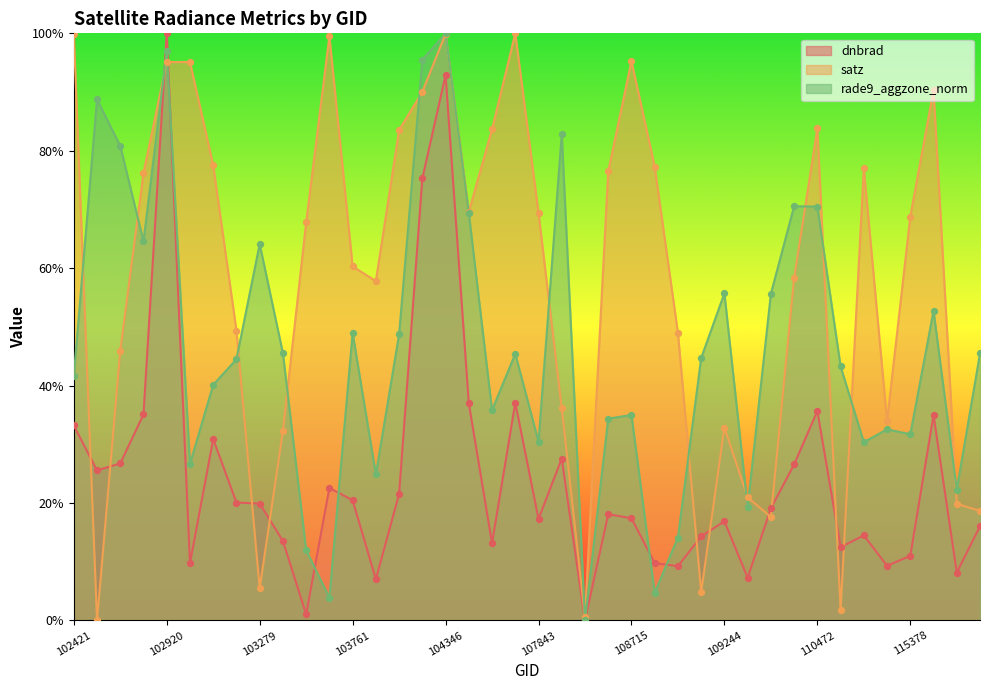

At which category is the sum across all series the highest?

104346